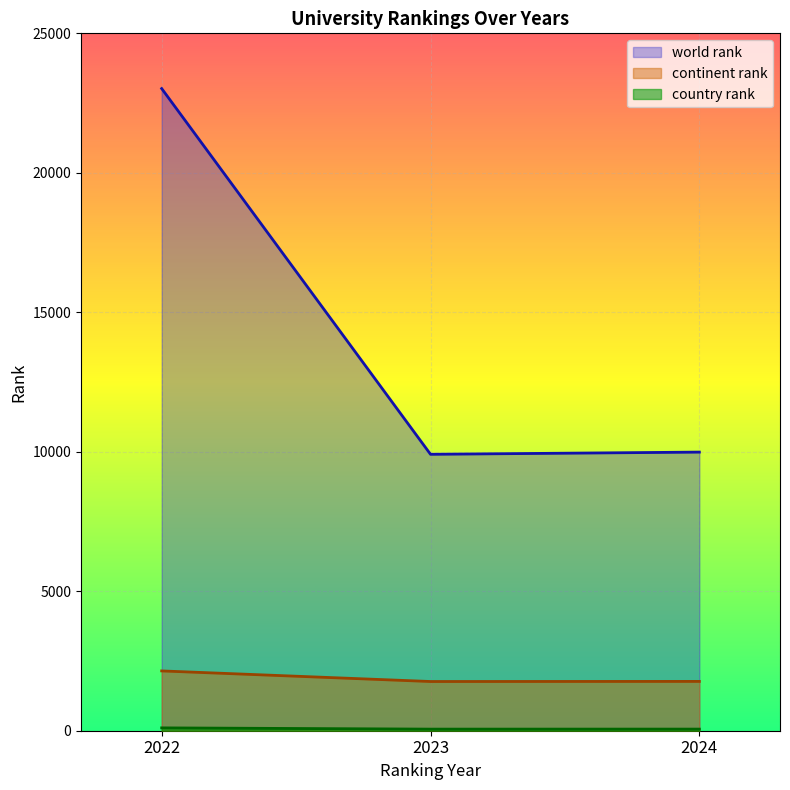

Count the number of data series in this chart.

3